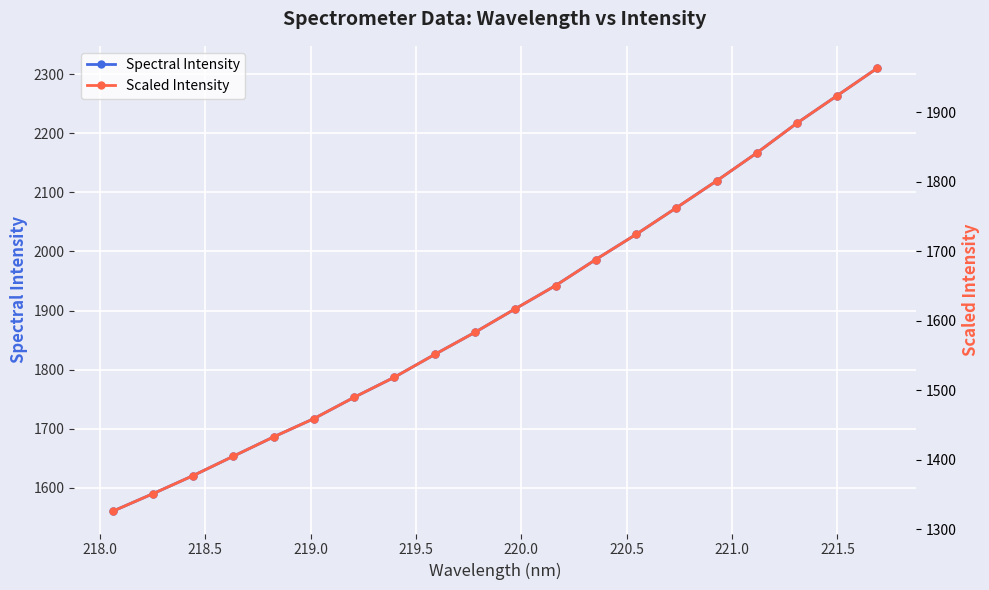

Reading left to right, list all the values displayed in this chart.

Spectral Intensity: 1560.1	1589.8	1620.5	1653.4	1686.1	1717.0	1753.1	1787.2	1825.6	1863.1	1902.9	1942.2	1986.3	2028.8	2073.8	2119.3	2166.7	2217.2	2263.8	2310.5
Scaled Intensity: 1326.0	1351.3	1377.4	1405.4	1433.2	1459.4	1490.2	1519.1	1551.8	1583.6	1617.4	1650.8	1688.4	1724.5	1762.7	1801.4	1841.7	1884.7	1924.2	1963.9